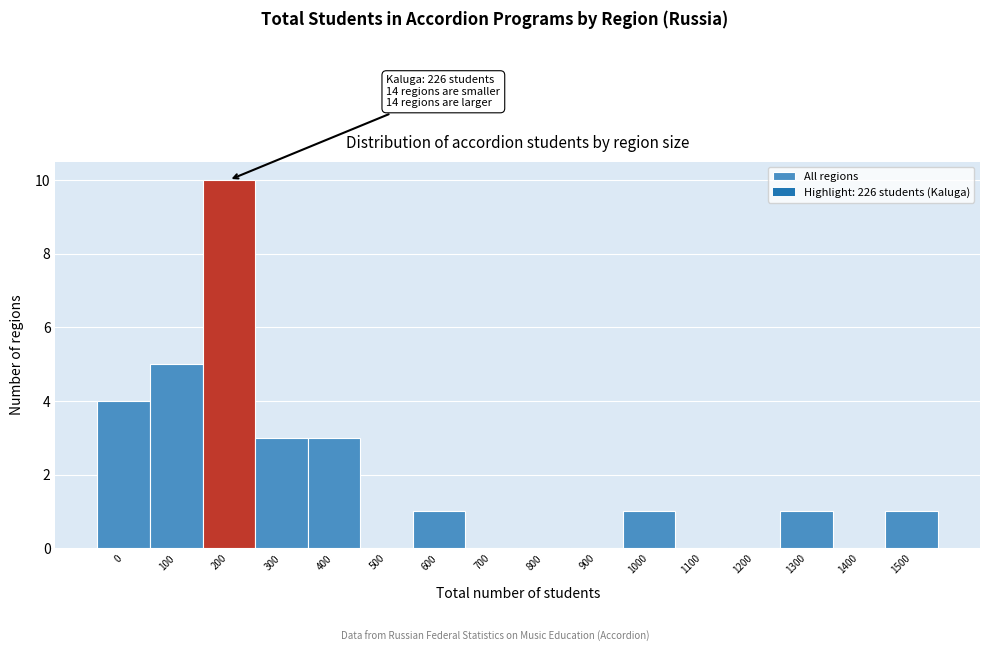

Reading left to right, what are all the values shown in this chart?

0=4	100=5	200=10	300=3	400=3	500=0	600=1	700=0	800=0	900=0	1000=1	1100=0	1200=0	1300=1	1400=0	1500=1